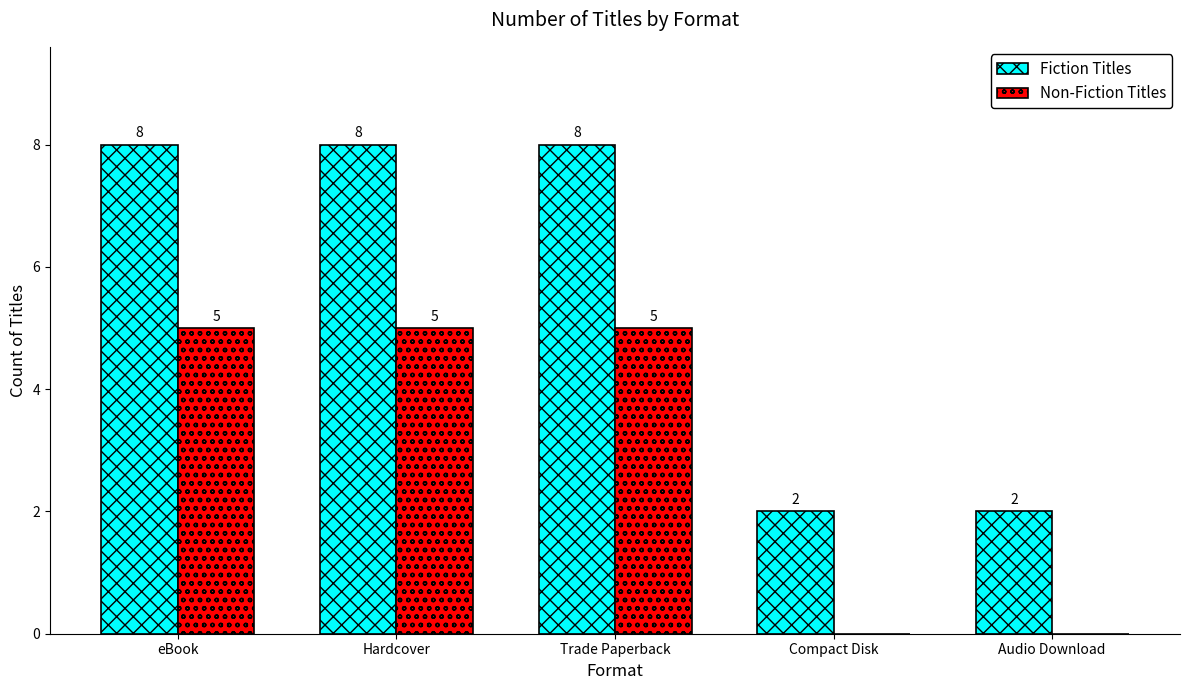

What is the sum of the Fiction Titles values at eBook and Compact Disk?

10